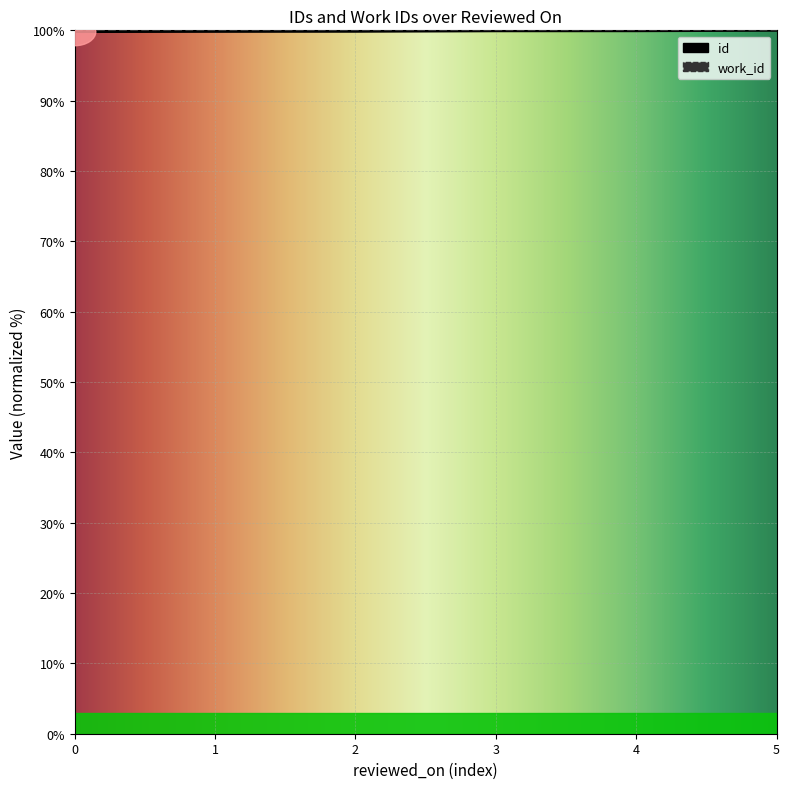

Reading right to left, transcribe all the data shown in this chart.

100.0	99.9	99.9	99.9	99.8	99.8